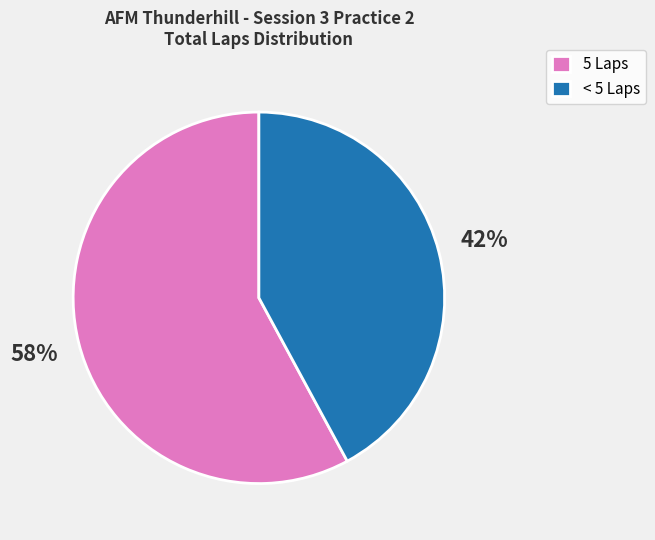

What percentage is the 5 Laps slice, to the nearest percent?

58%